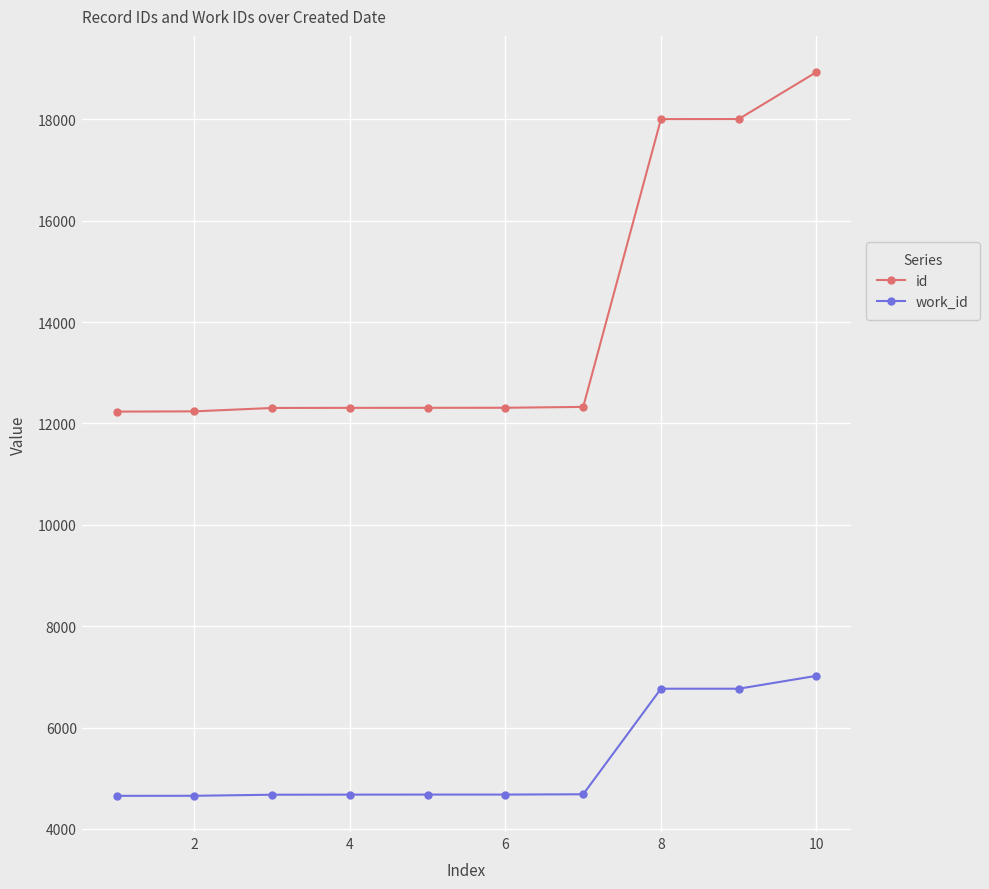

How many data points does each series have?

10